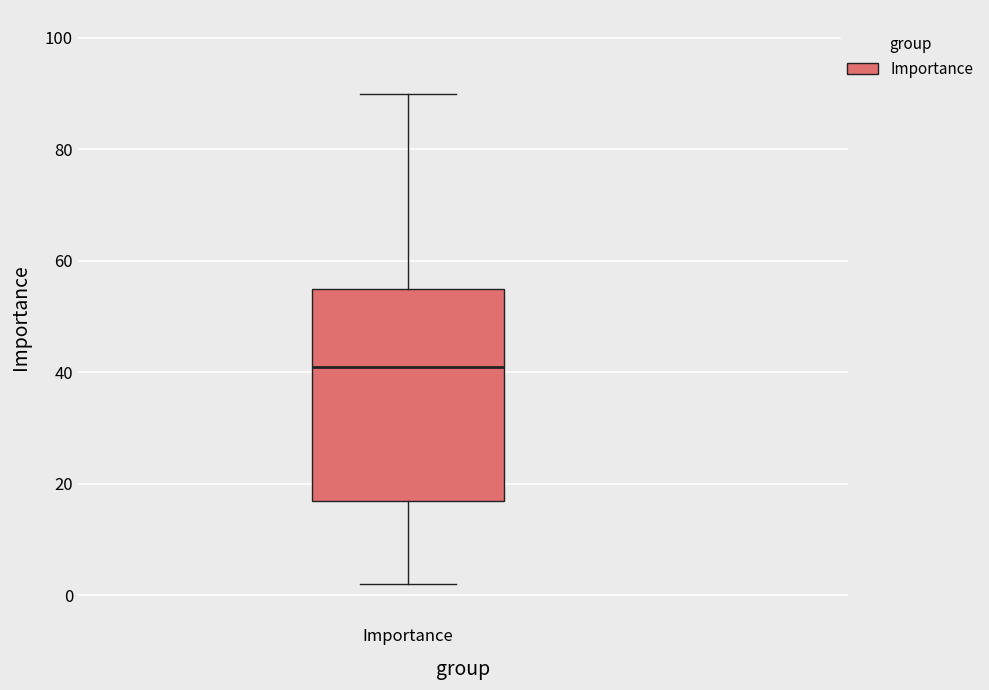

Transcribe this box plot: give where the median line is, the range the box spans, and where the two whiskers end, as read against the y-axis. The values are not printed on the chart, so give them approximately, as read against the axis.

median 42, box 18 to 56, whiskers 2 to 90